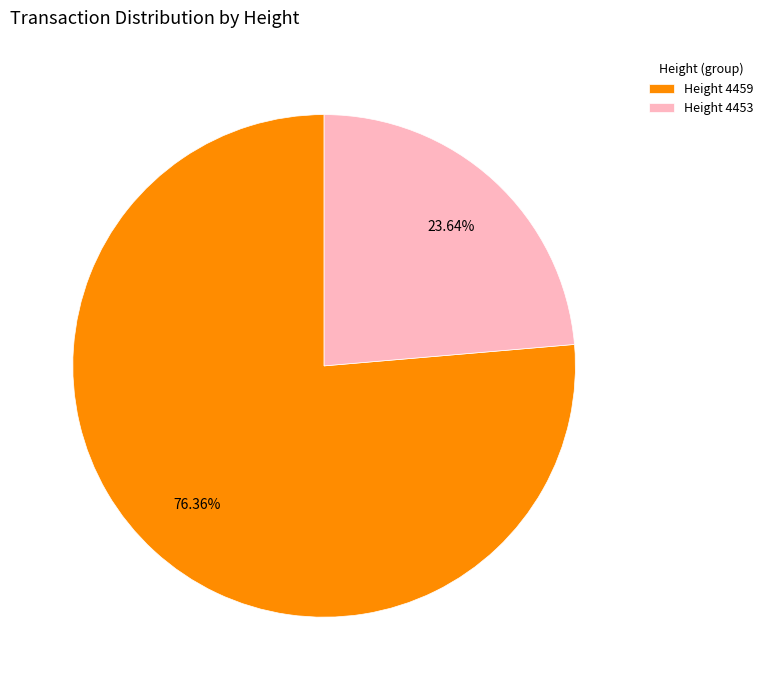

Rank the categories by value from highest to lowest.

Height 4459, Height 4453